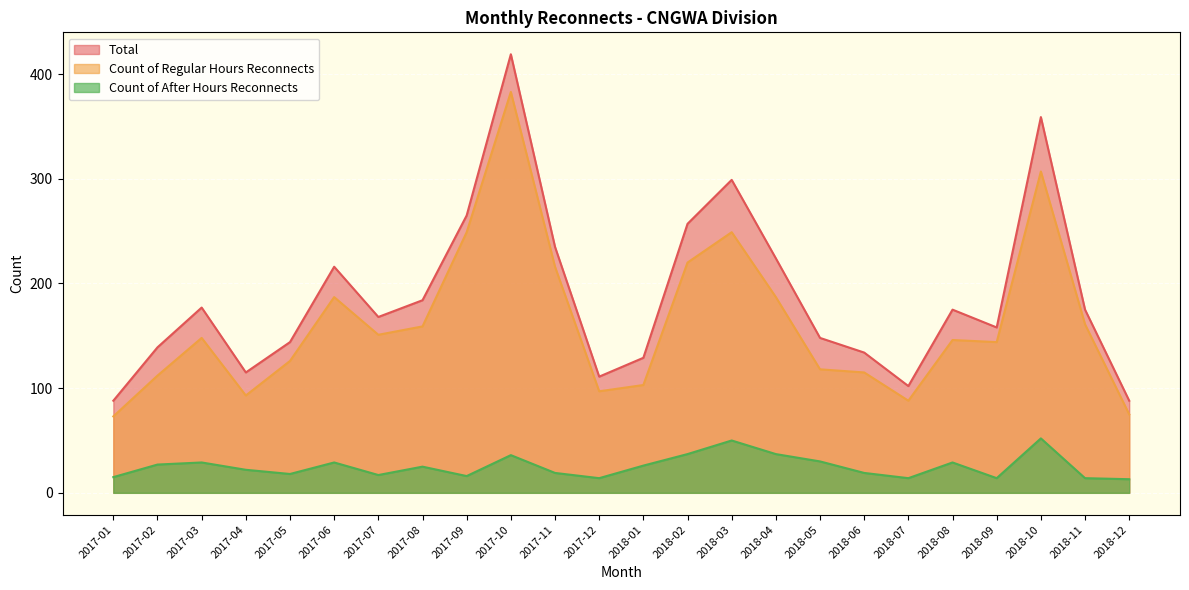

How many lines are shown in the chart?

3